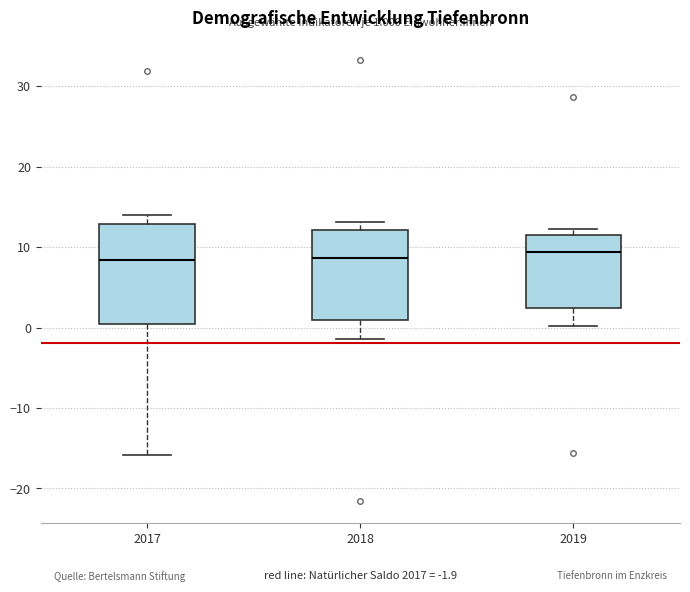

Which box is the tallest, from its lower edge to its upper edge?

2017